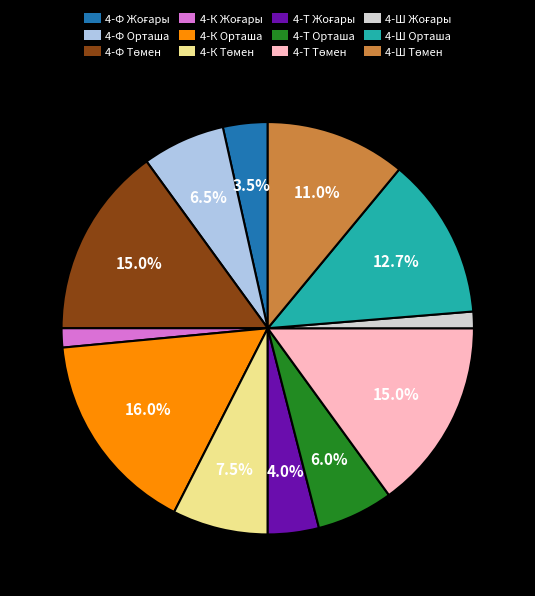

Does 4-Ф Орташа account for over 50% of the chart?

No